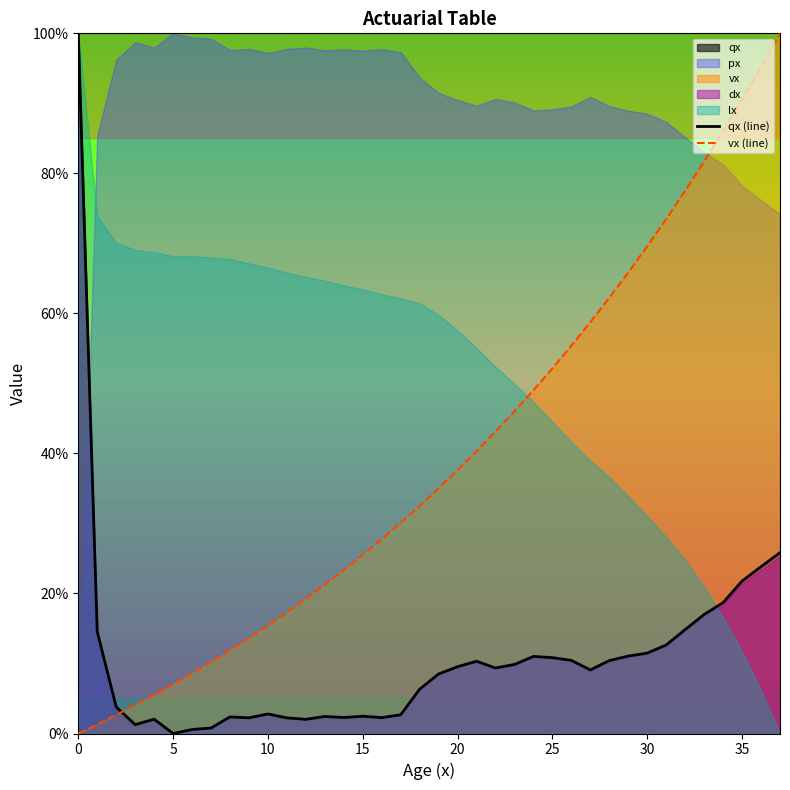

True or false: qx (line) has a value of 0.0 at 13.

True